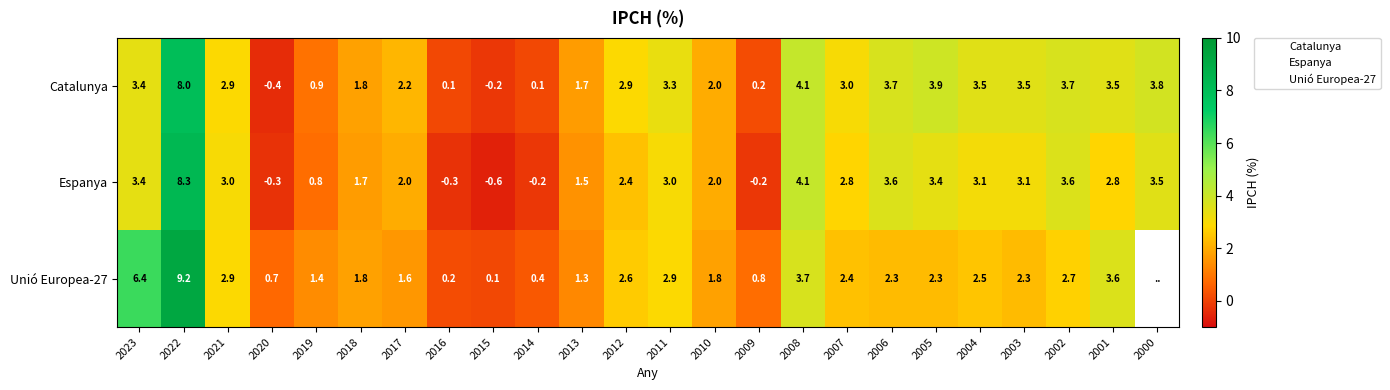

What value does the Espanya series have at 2023?

3.4